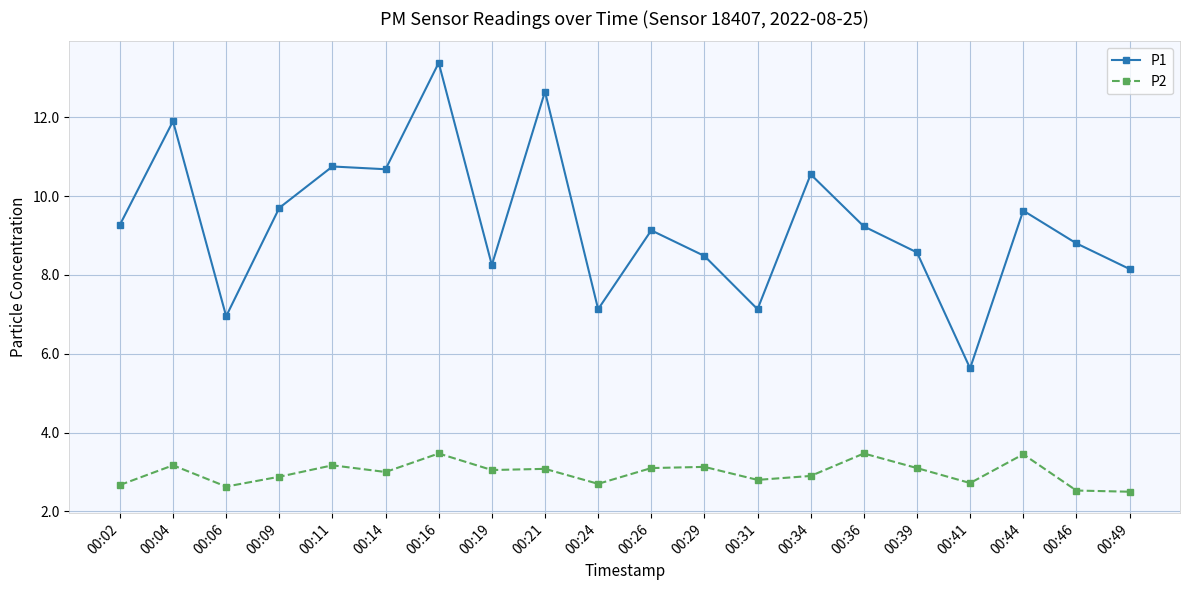

At which category does P2 reach its first local peak?

00:04